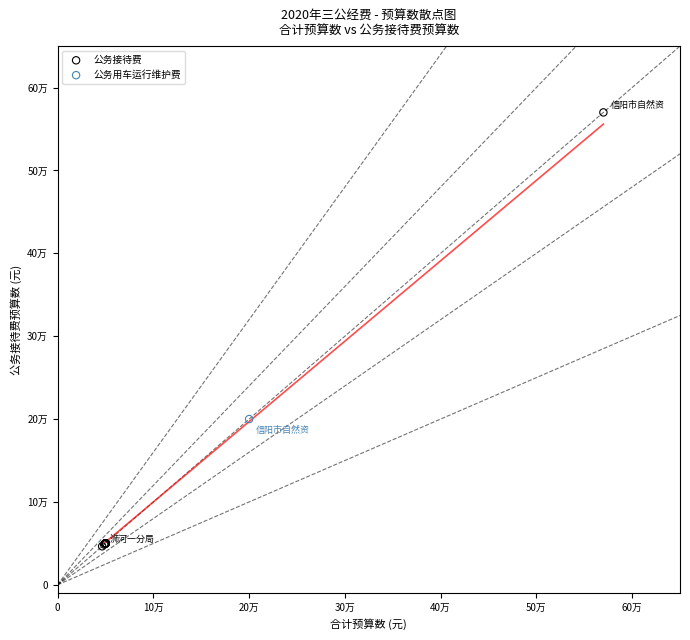

What are all the series names shown in the legend?

公务接待费, 公务用车运行维护费